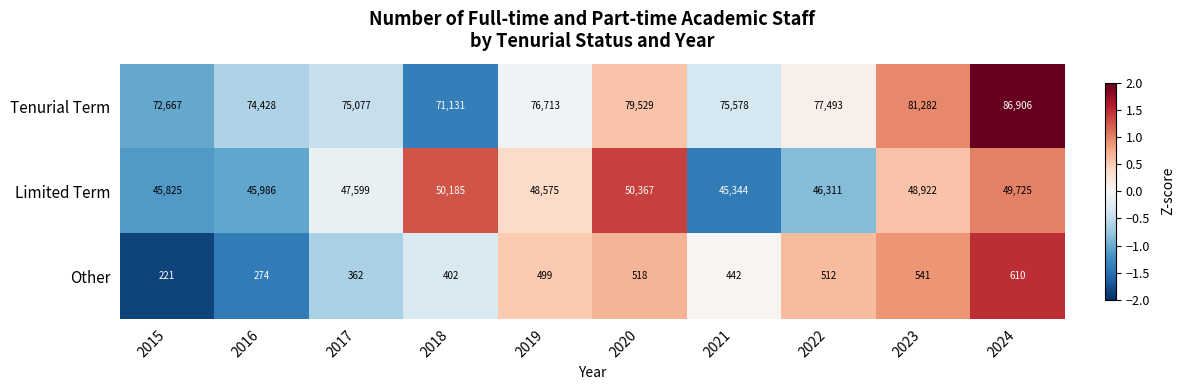

At which category is the sum across all series the highest?

2024